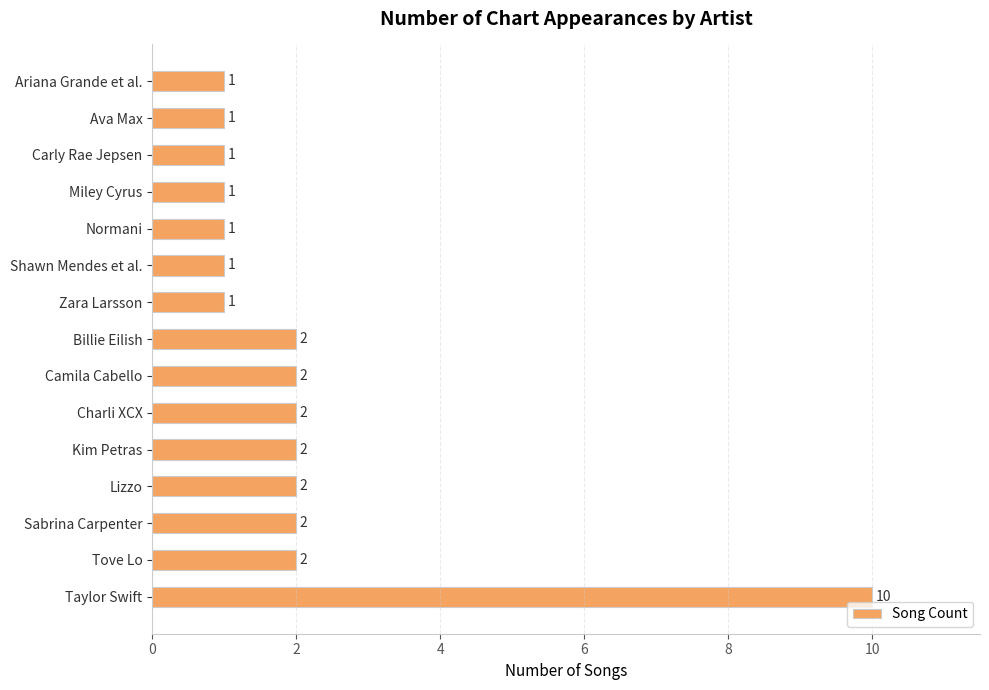

What is the difference between the maximum and minimum values?

9